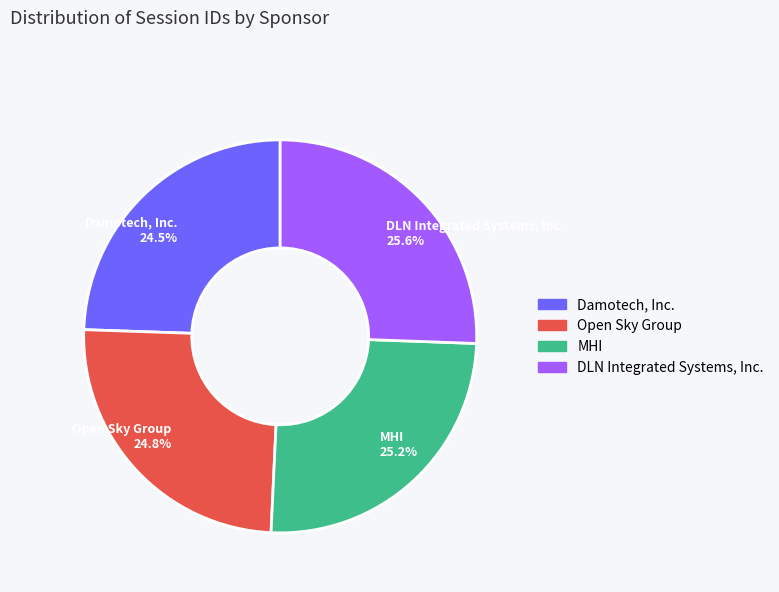

True or false: Damotech, Inc. accounts for 30% of the total.

False